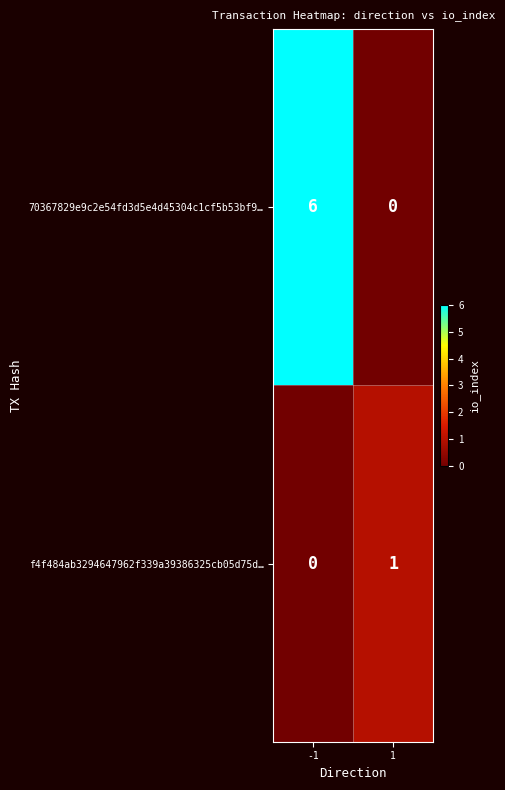

Reading right to left, transcribe all the data shown in this chart.

70367829e9c2e54fd3d5e4d45304c1cf5b53bf9…: 0	6
f4f484ab3294647962f339a39386325cb05d75d…: 1	0